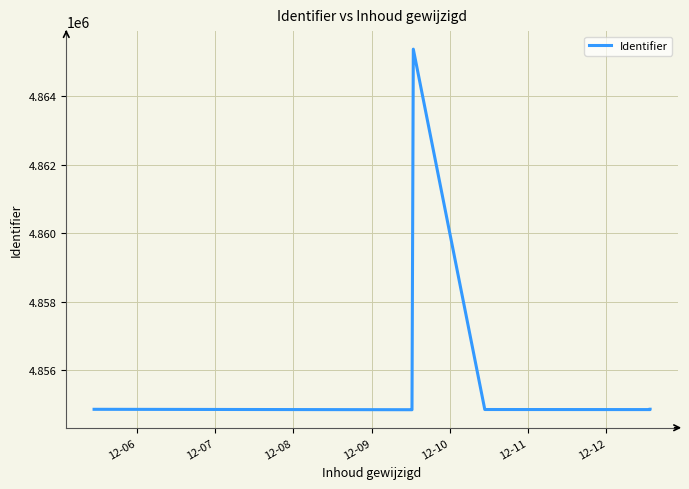

What is the maximum value shown in the chart?

4865366